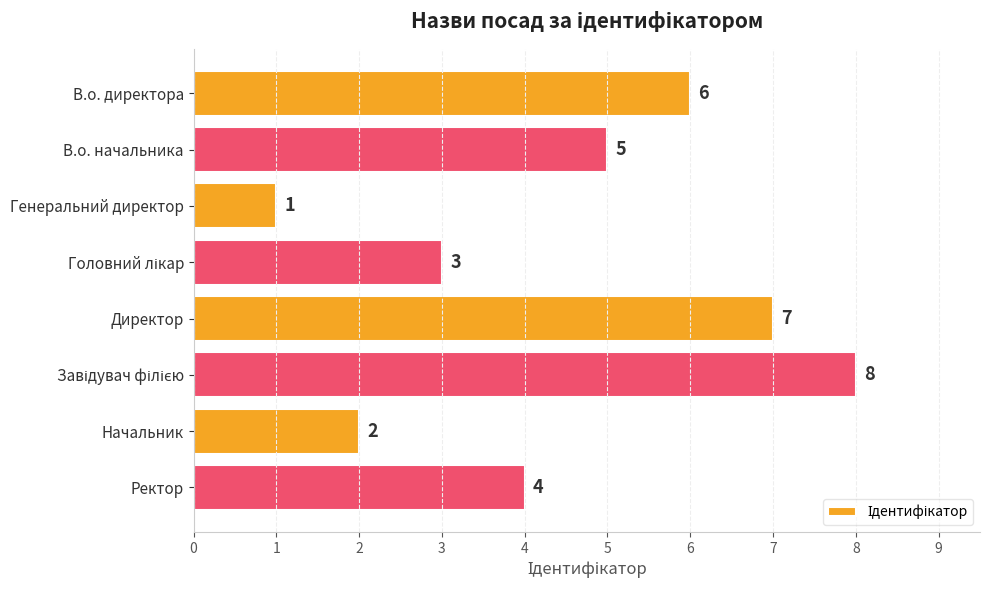

What value does the data have at Директор?

7